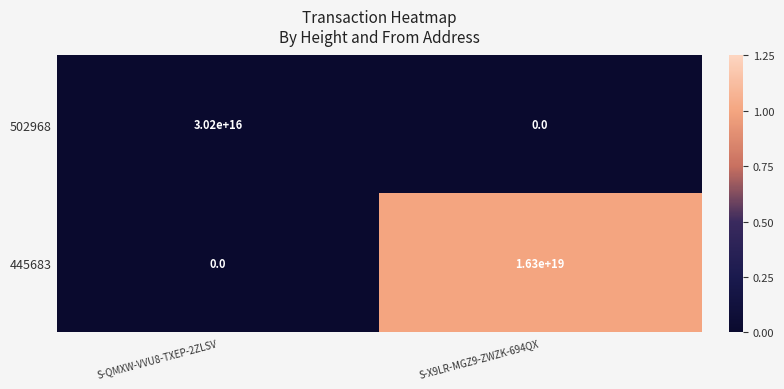

Which category has the highest value in the 502968 series?

S-QMXW-VVU8-TXEP-2ZLSV